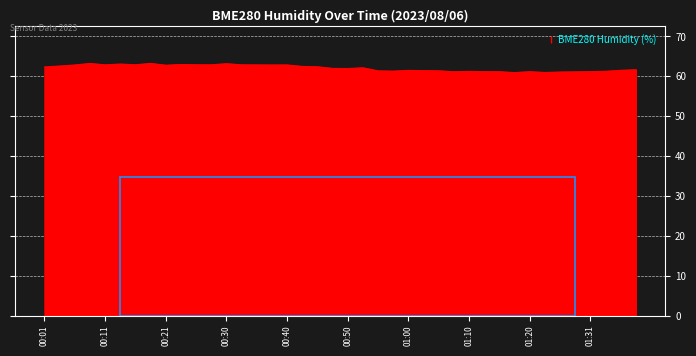

What is the smallest value displayed?

60.9